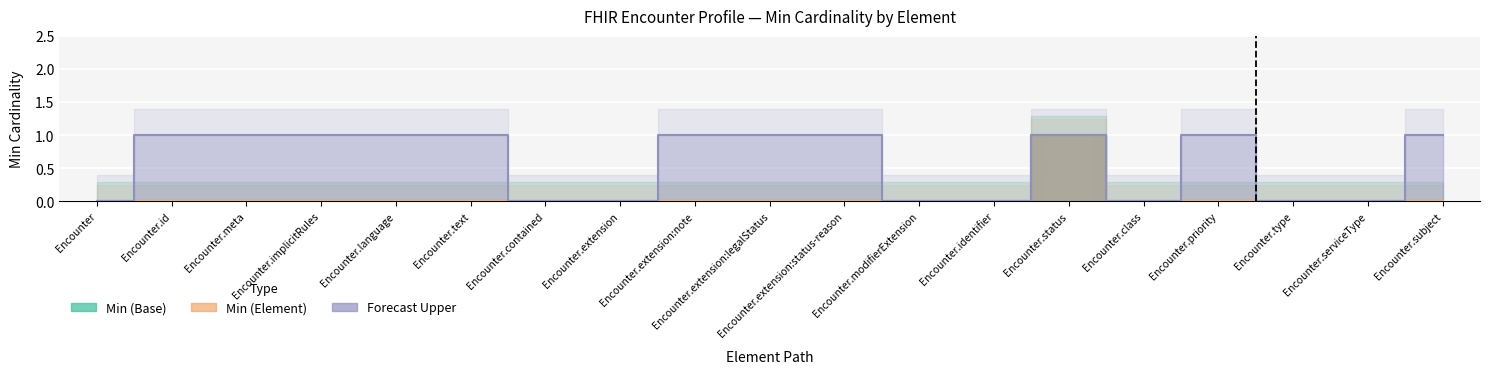

What is the maximum value shown in the chart?

1